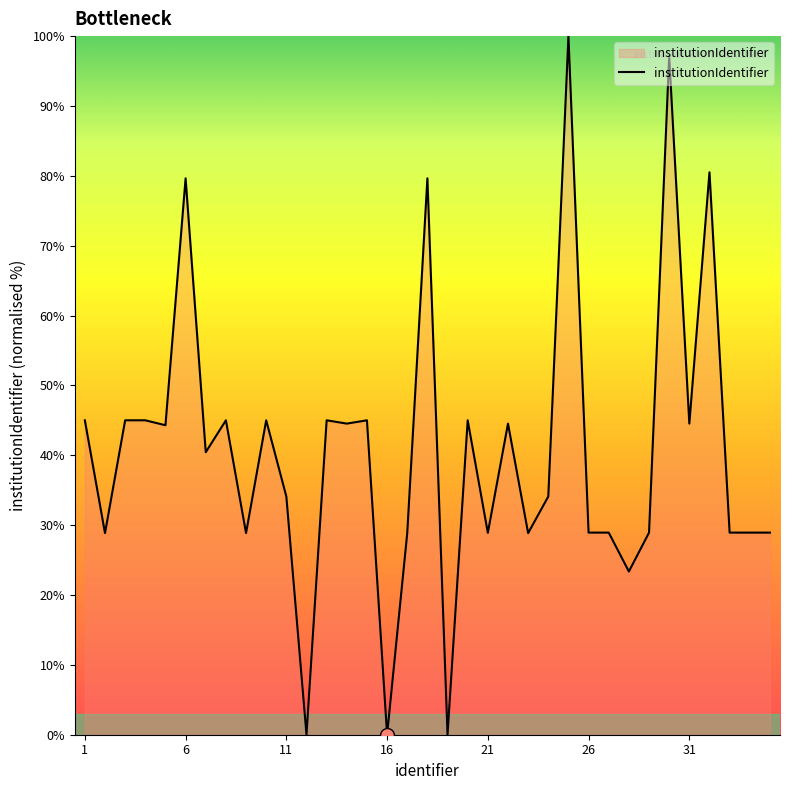

What is the difference between the maximum and minimum values?

100.0